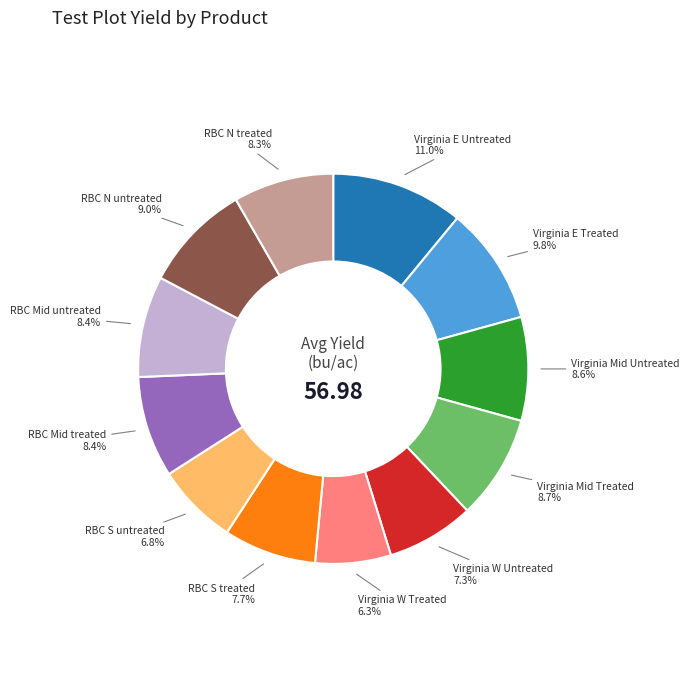

Does any single category account for the majority?

No